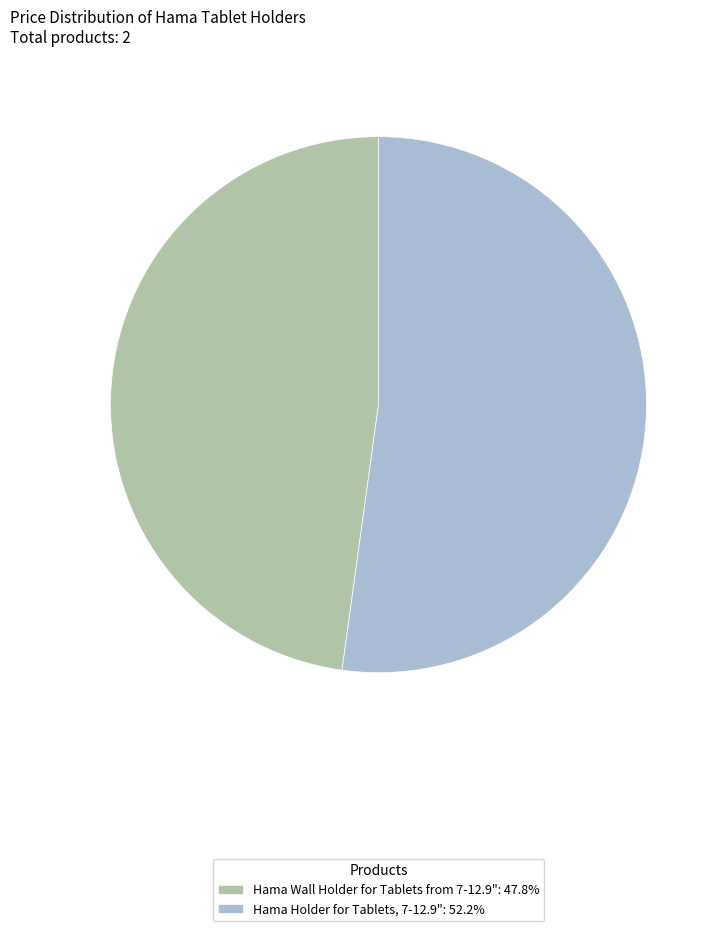

Do Hama Holder for Tablets, 7-12.9": 52.2% and Hama Wall Holder for Tablets from 7-12.9": 47.8% together represent more than half of the pie?

Yes